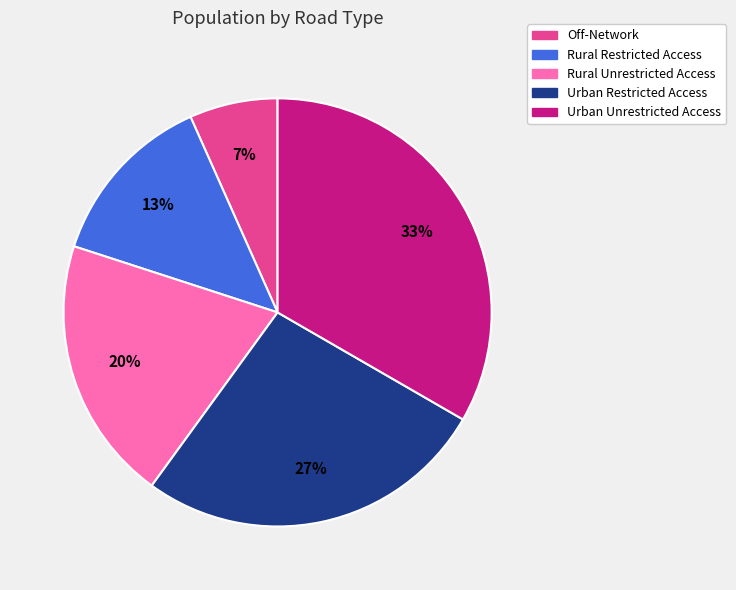

To the nearest percent, what percentage of the pie is Off-Network?

7%